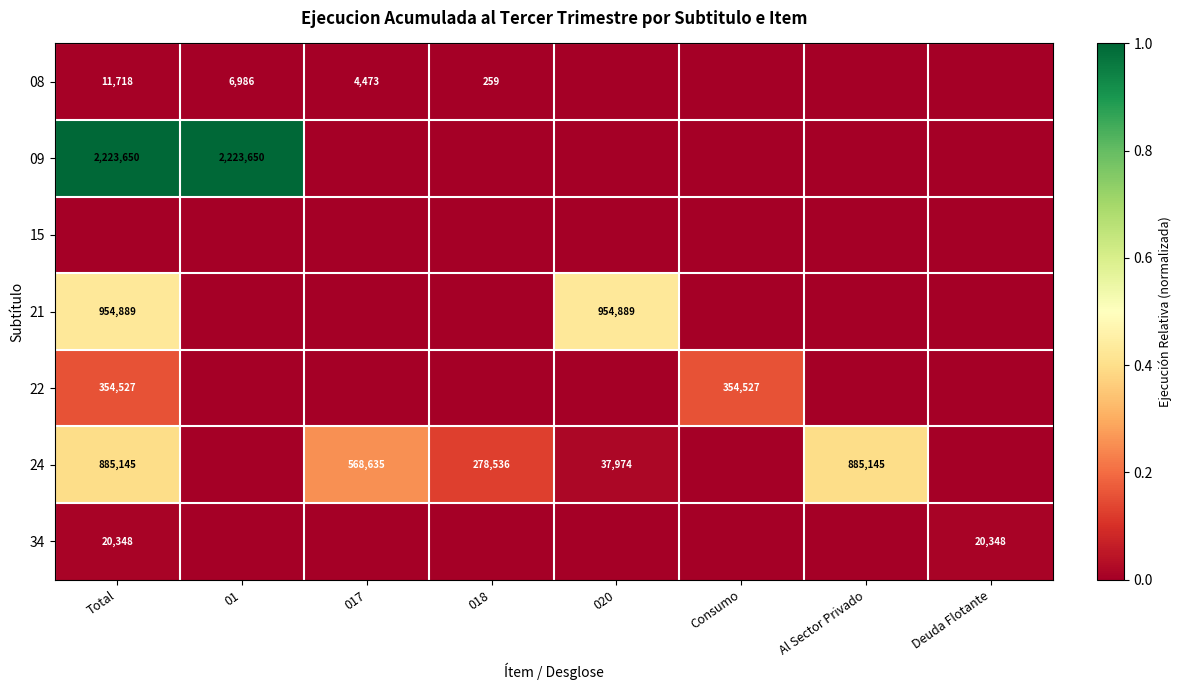

Is it true that 24 equals 1468794 at Total?

False